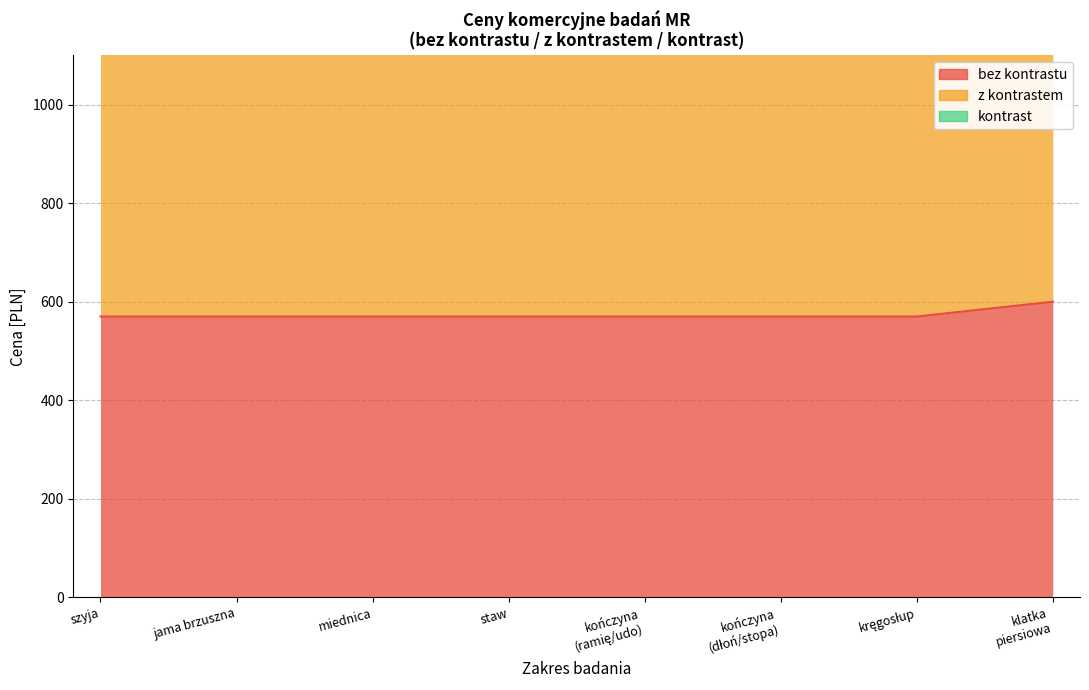

True or false: z kontrastem and bez kontrastu cross at least once.

False